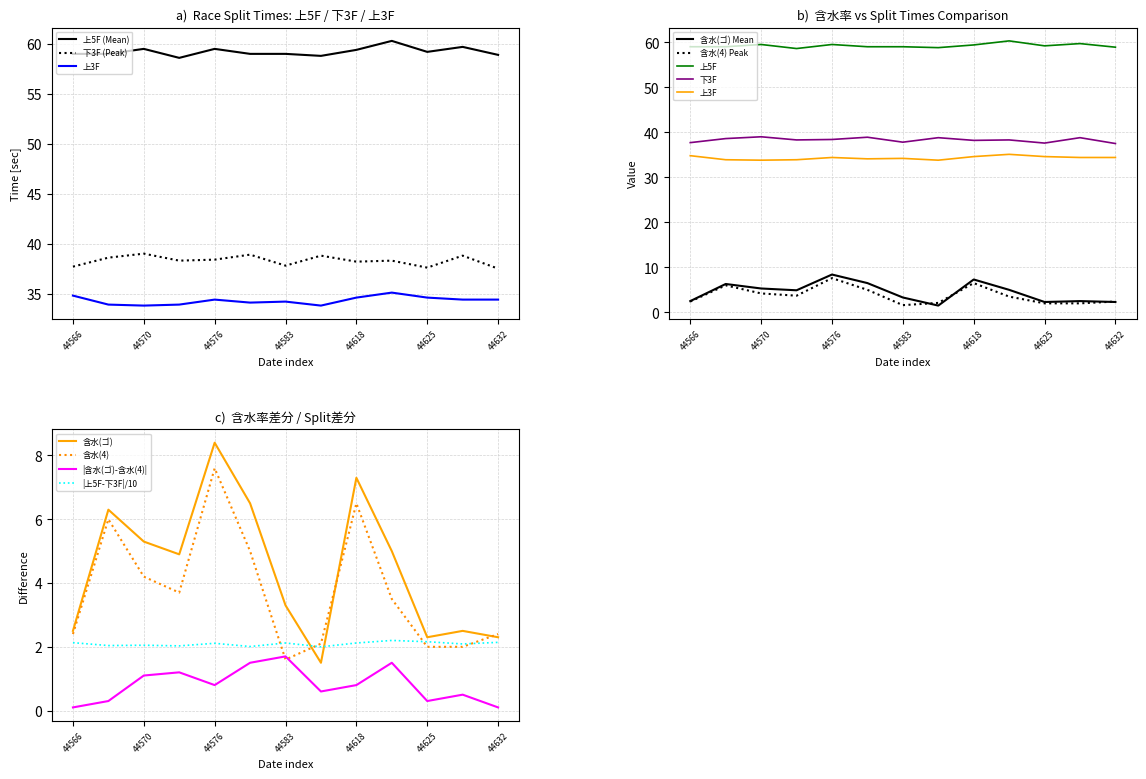

True or false: 含水(4) and 上3F cross at least once.

False